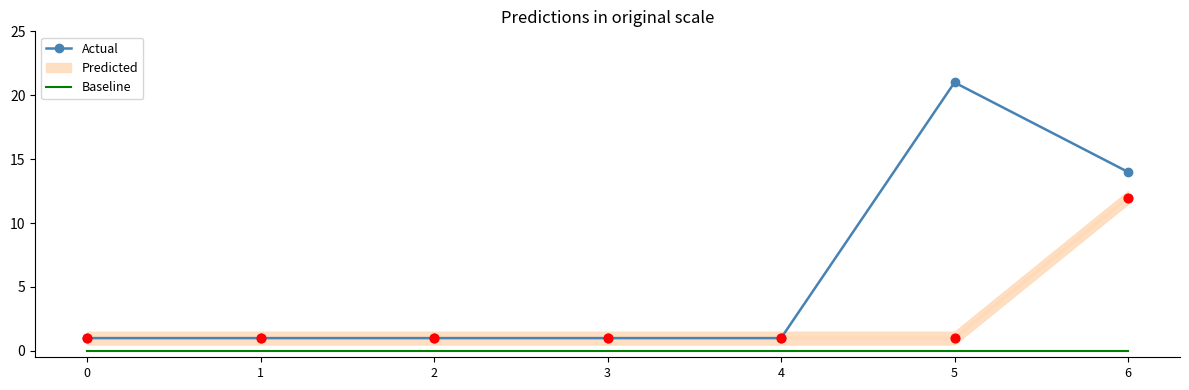

At which label is Actual closest to 11?

6